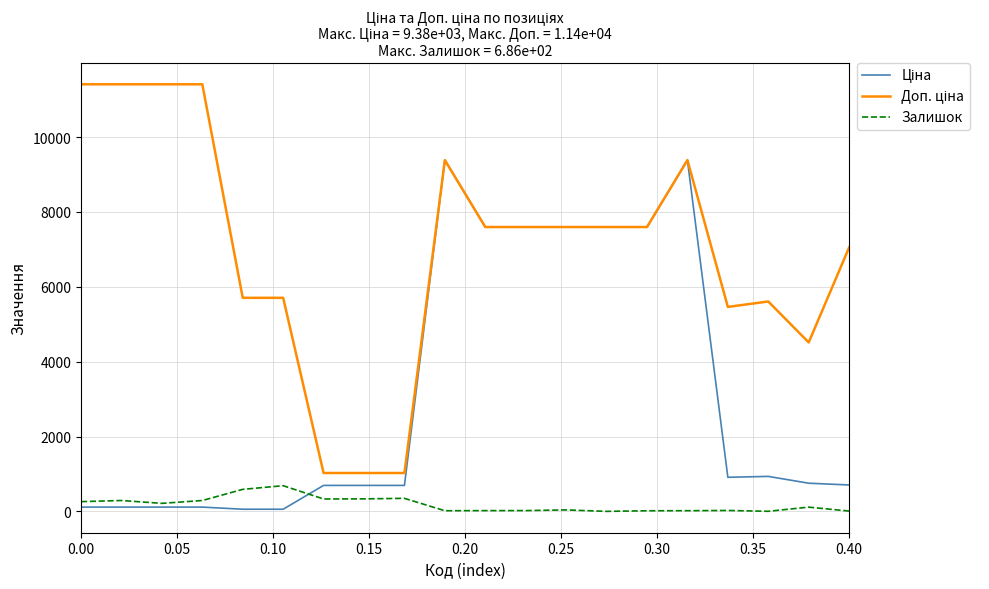

What is the maximum value shown in the chart?

11410.0